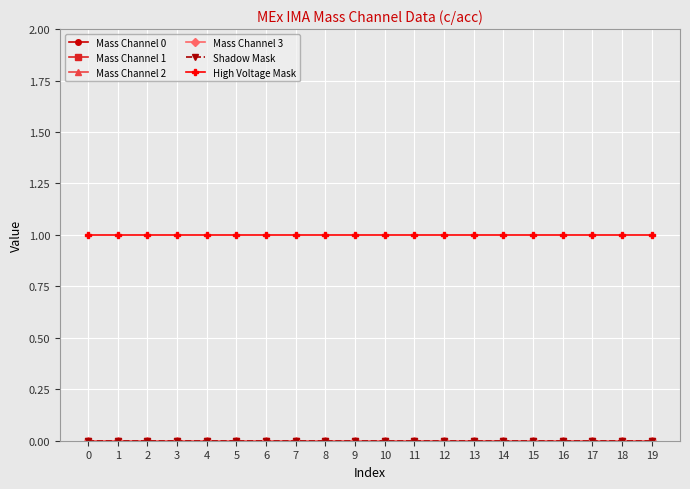

At how many categories does at least one series exceed 0?

20